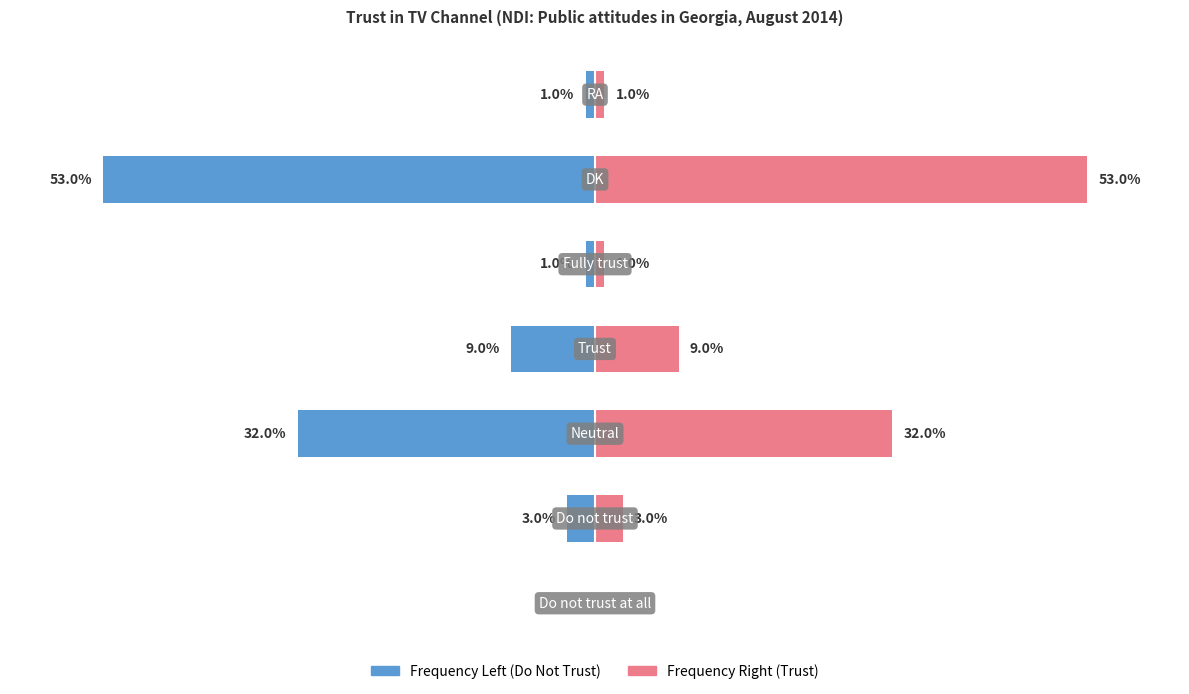

Count the number of categories in the chart.

7